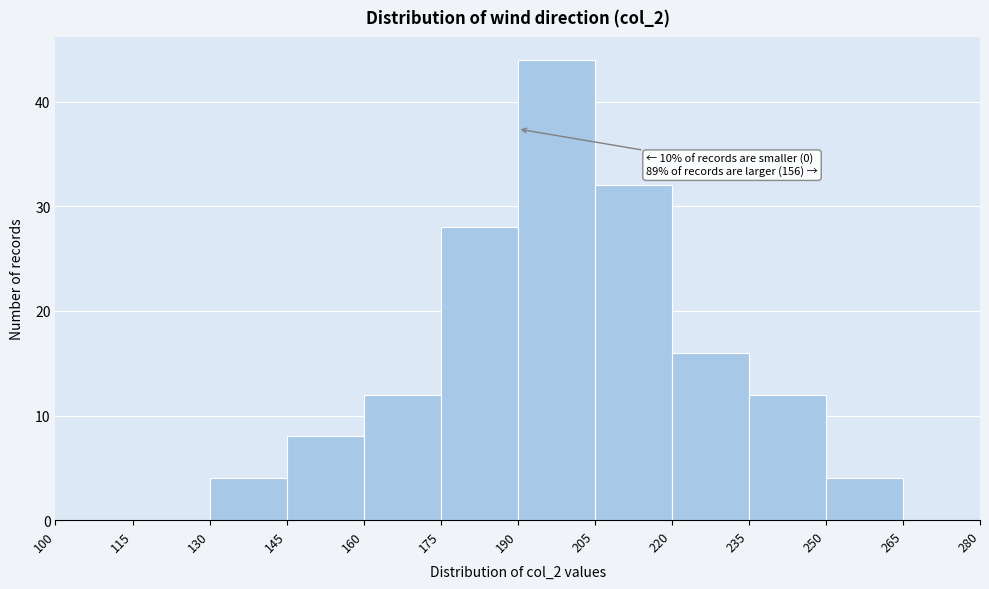

Which range on the x-axis has the tallest bar?

190 to 205